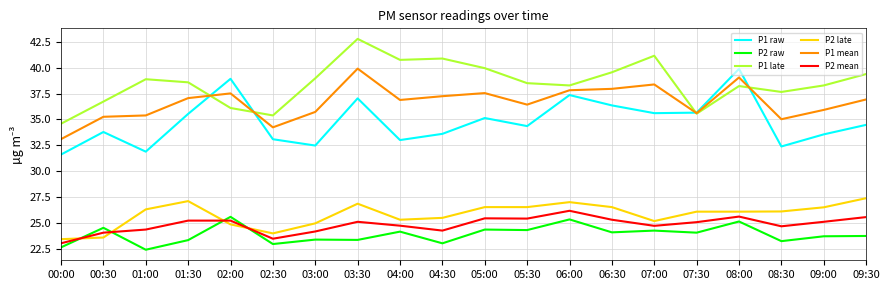

What is the greatest value displayed?

42.8